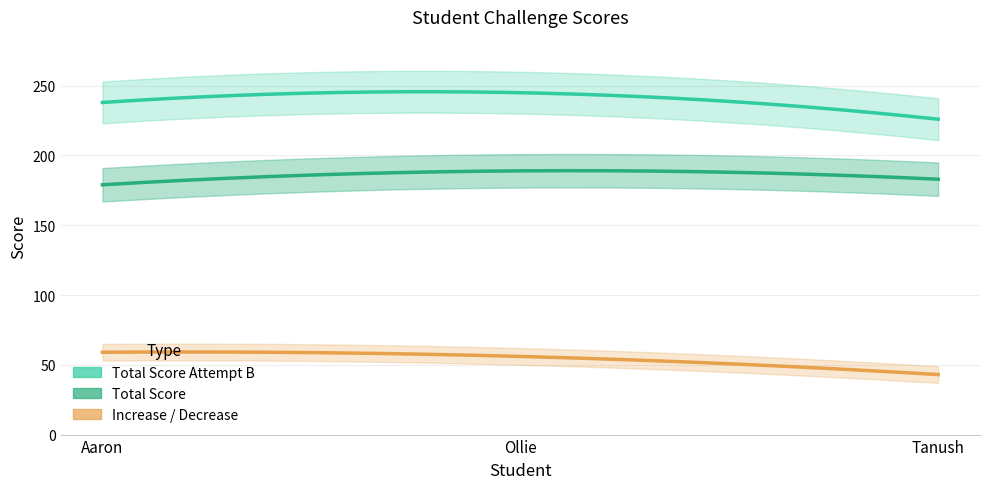

At Ollie, list the series in order from largest to smallest.

Total Score Attempt B, Total Score, Increase / Decrease